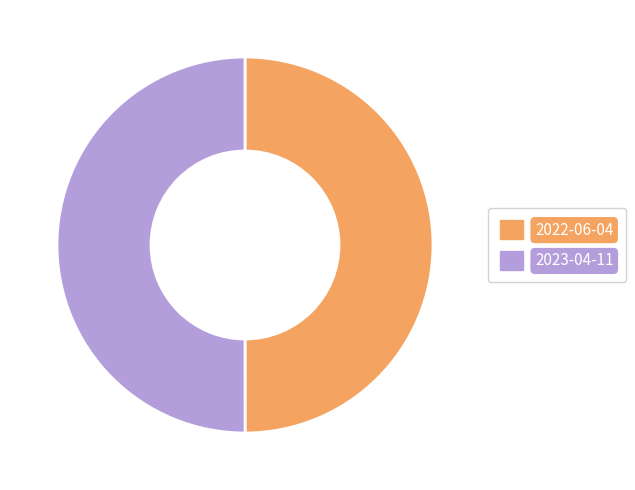

Count the number of slices in the pie.

2